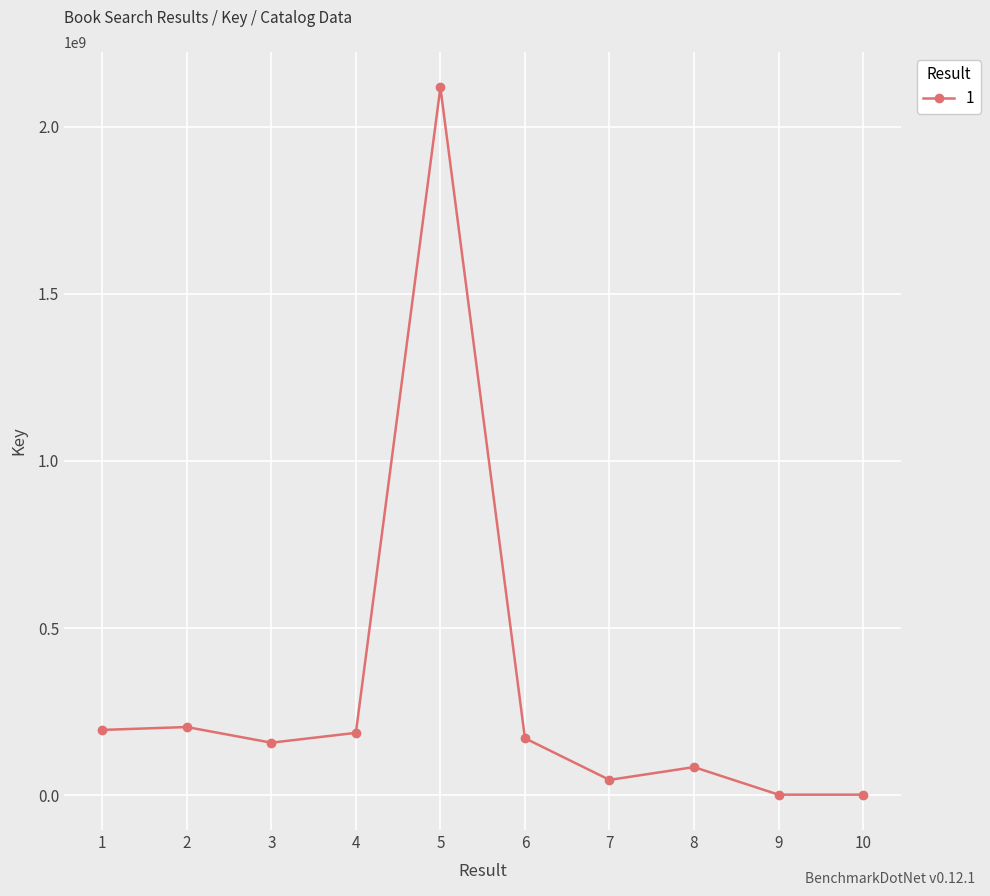

Where does the data first go above 170557262?

1